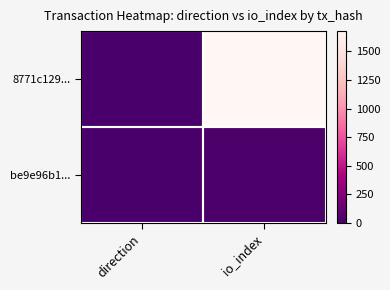

List the series in order of their overall mean, highest first.

8771c129..., be9e96b1...